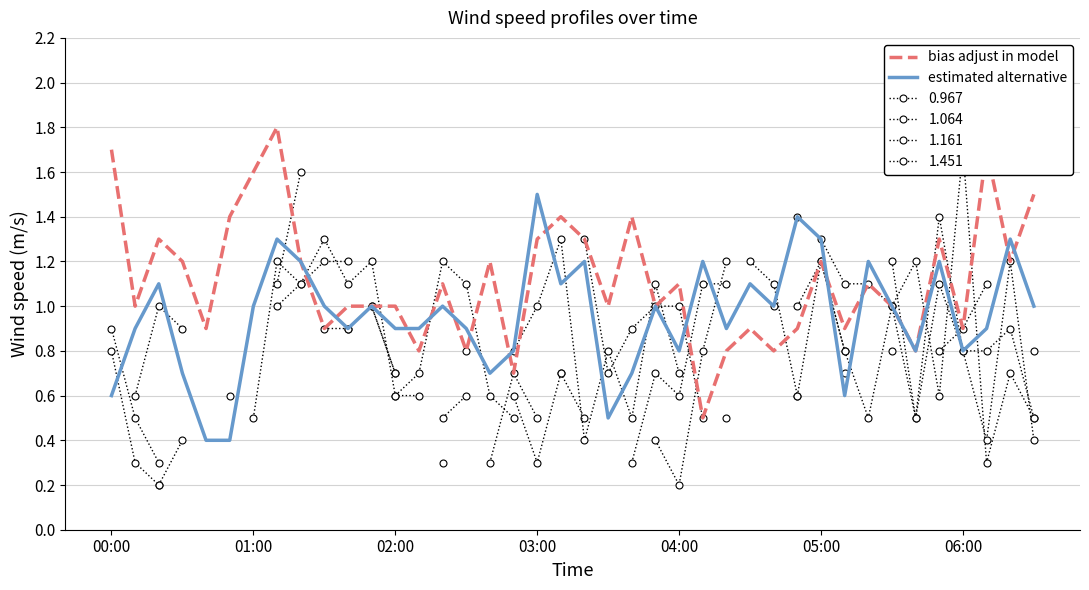

What is the minimum value for estimated alternative?

0.4